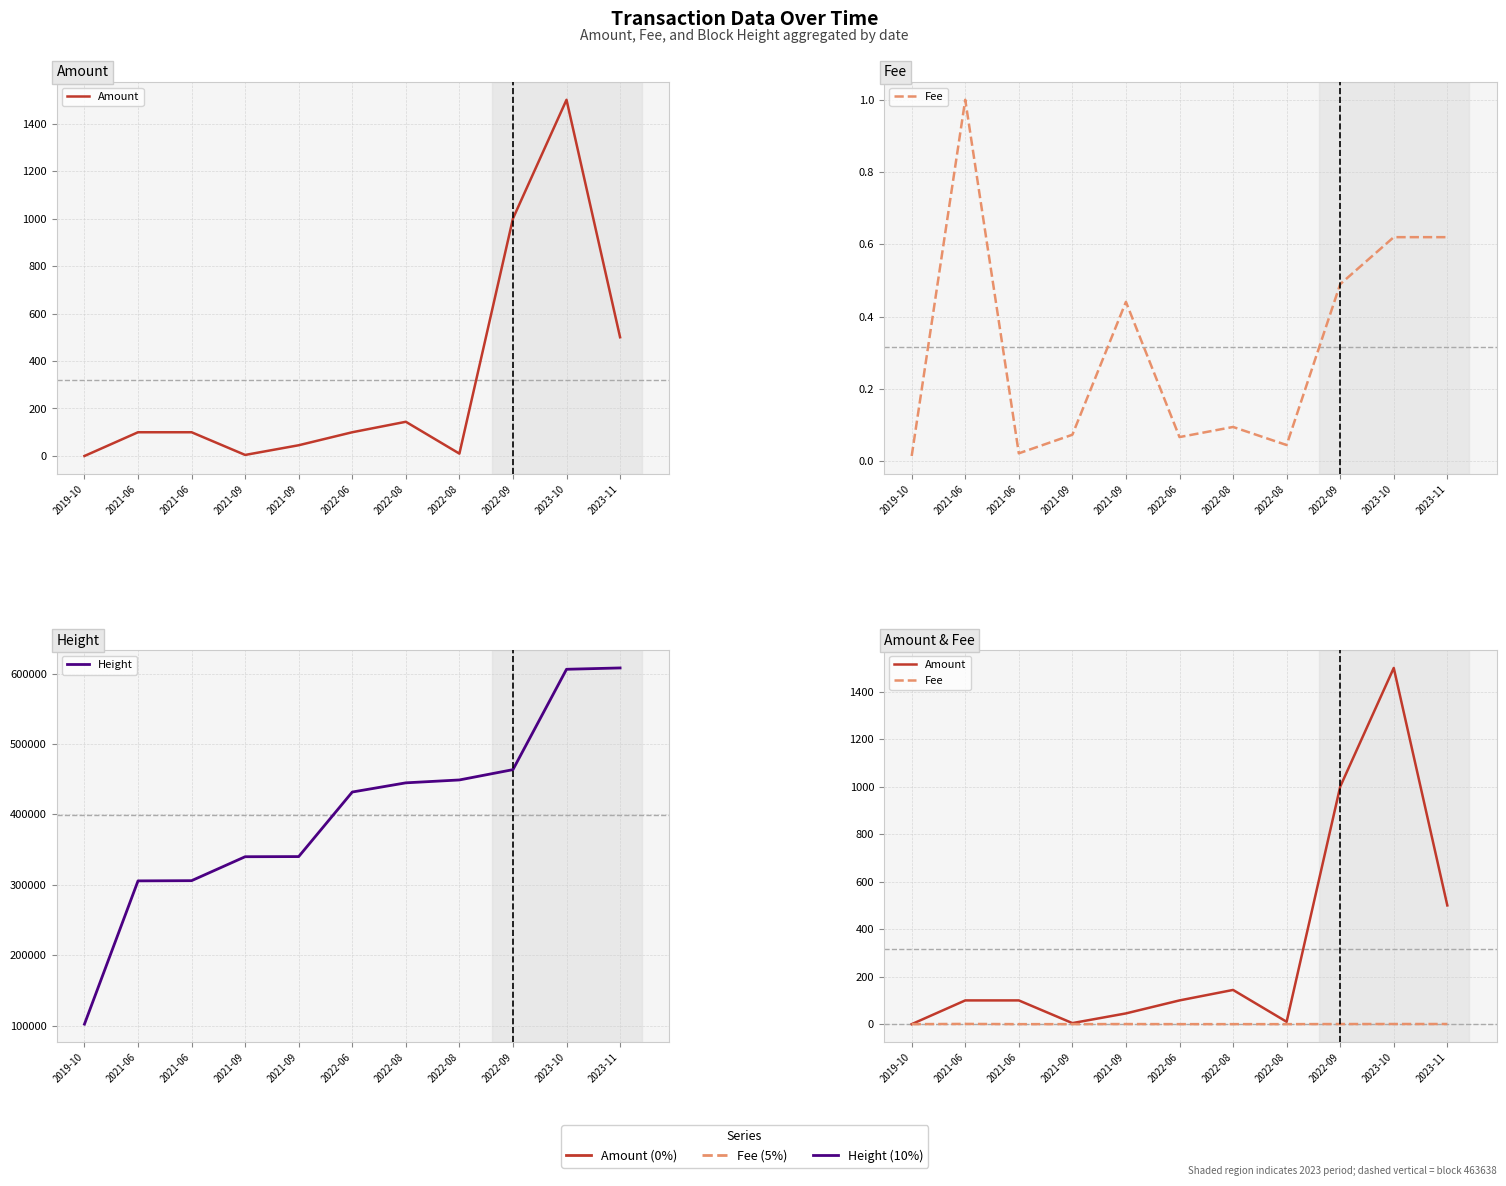

Rank the series at 2021-09 from lowest to highest value.

Fee, Amount, Height